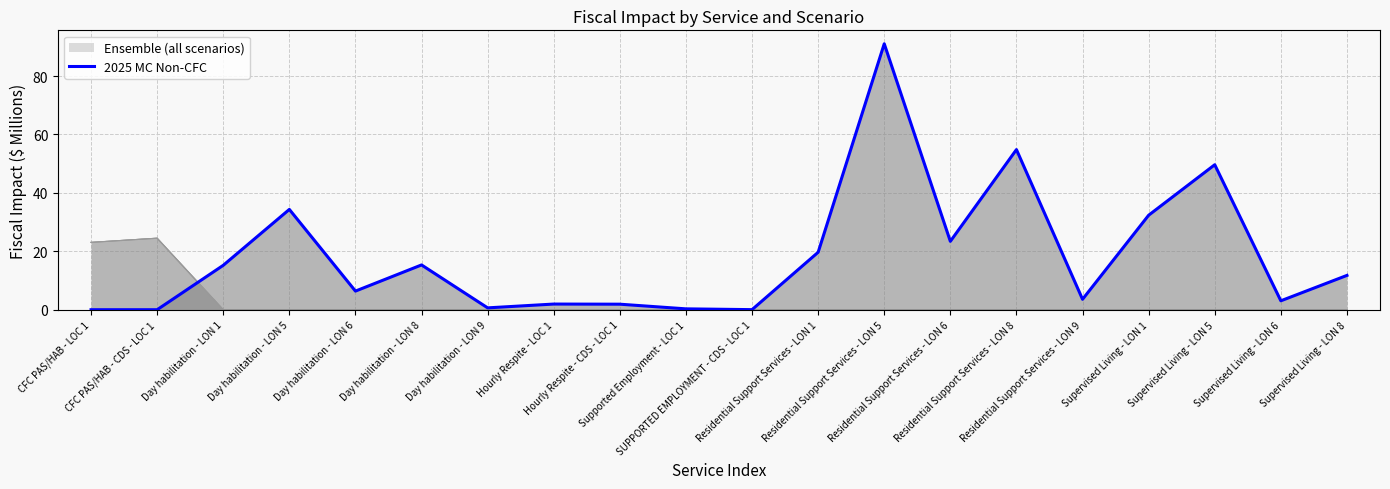

What is the label of the 18th point from the left?

Supervised Living - LON 5